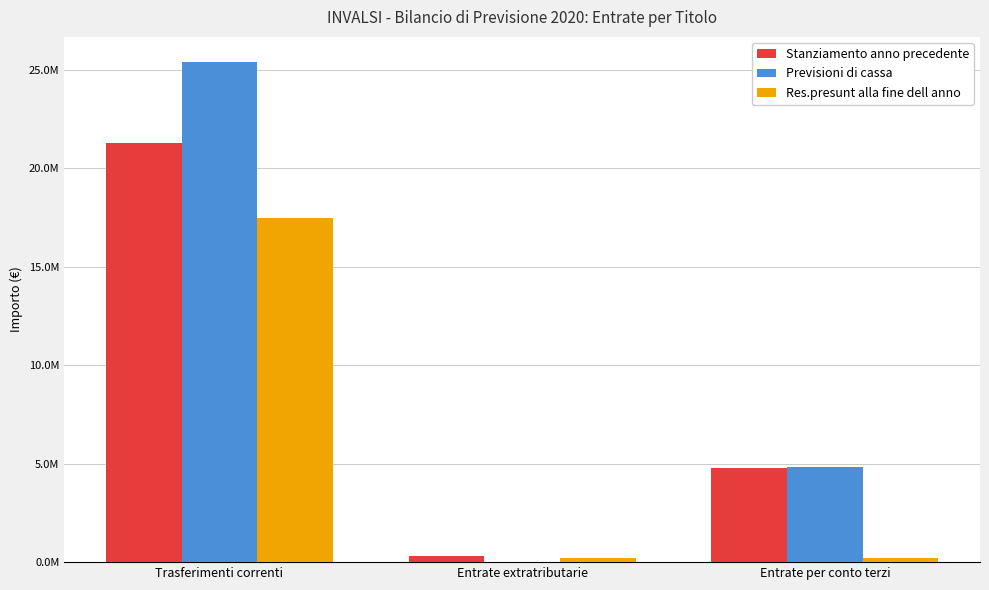

List the series in order of their peak value, highest first.

Previsioni di cassa, Stanziamento anno precedente, Res.presunt alla fine dell anno